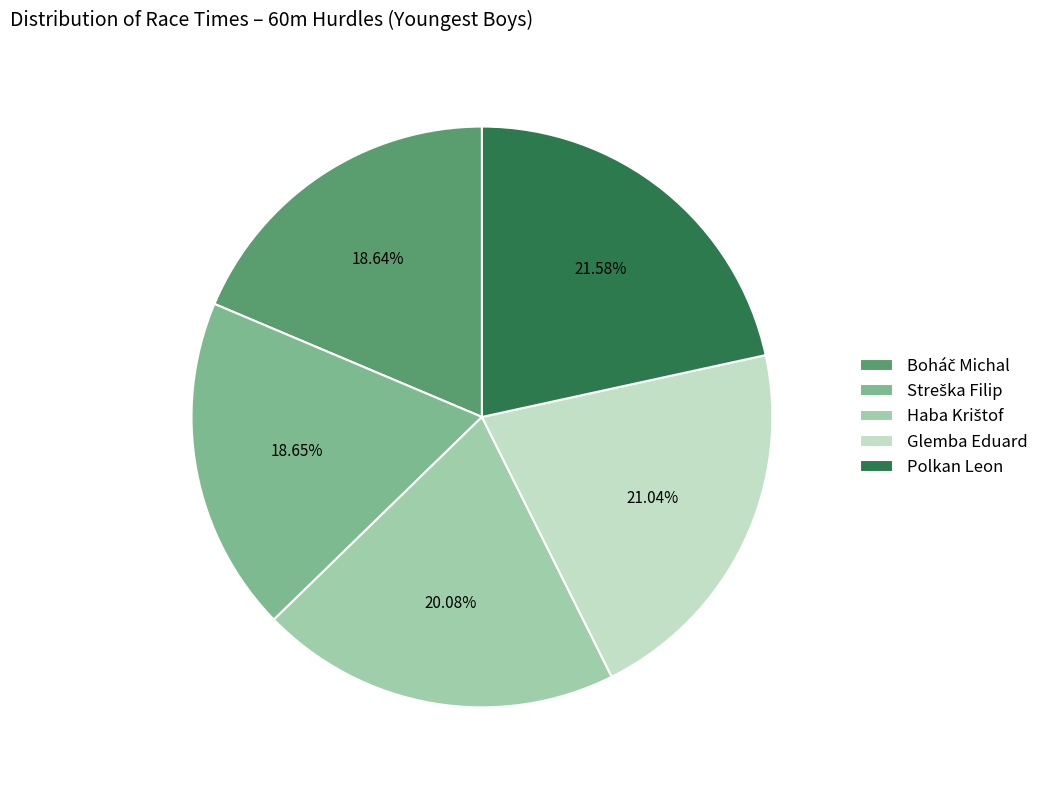

Is there a majority slice in this chart?

No